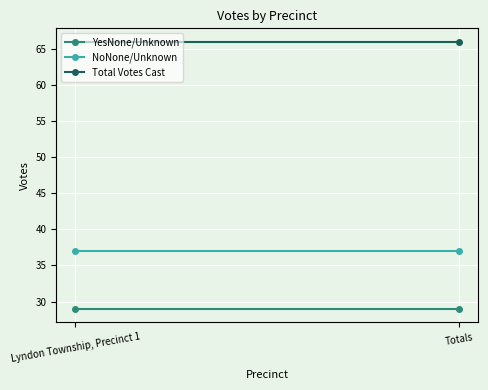

What is the maximum value for NoNone/Unknown?

37